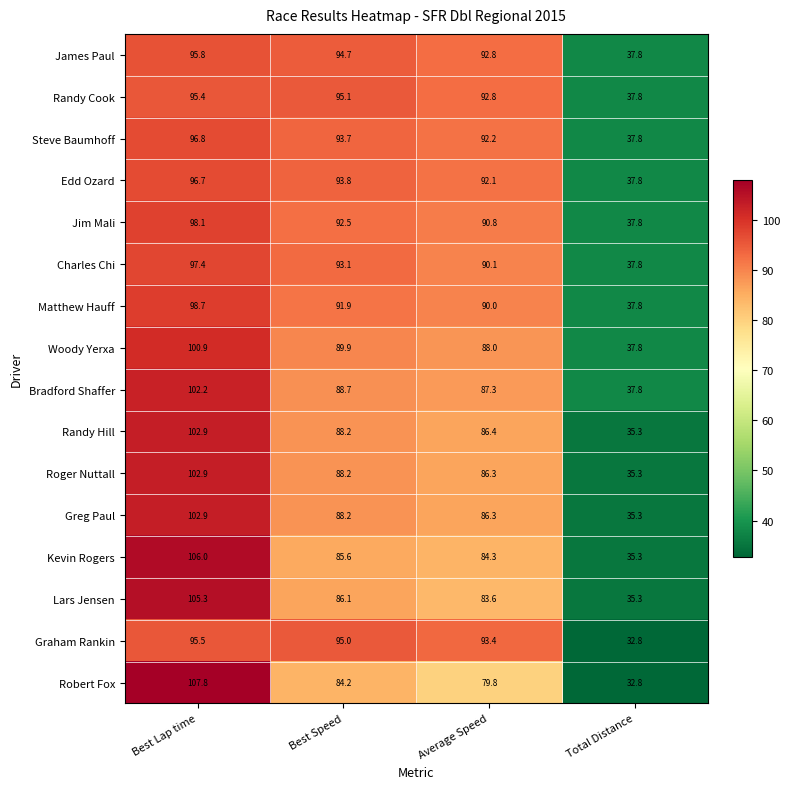

List the labels in order of Edd Ozard value, largest first.

Best Lap time, Best Speed, Average Speed, Total Distance